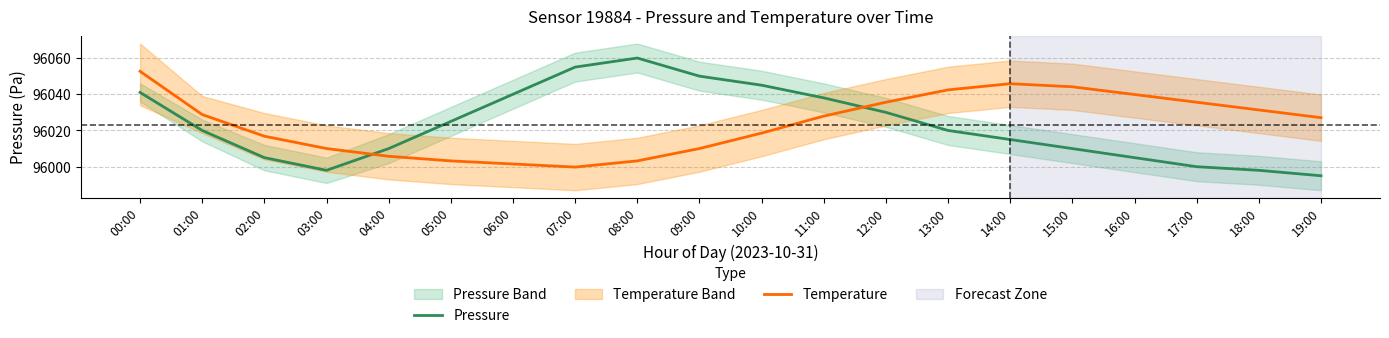

What is the label of the 14th point from the left?

13:00